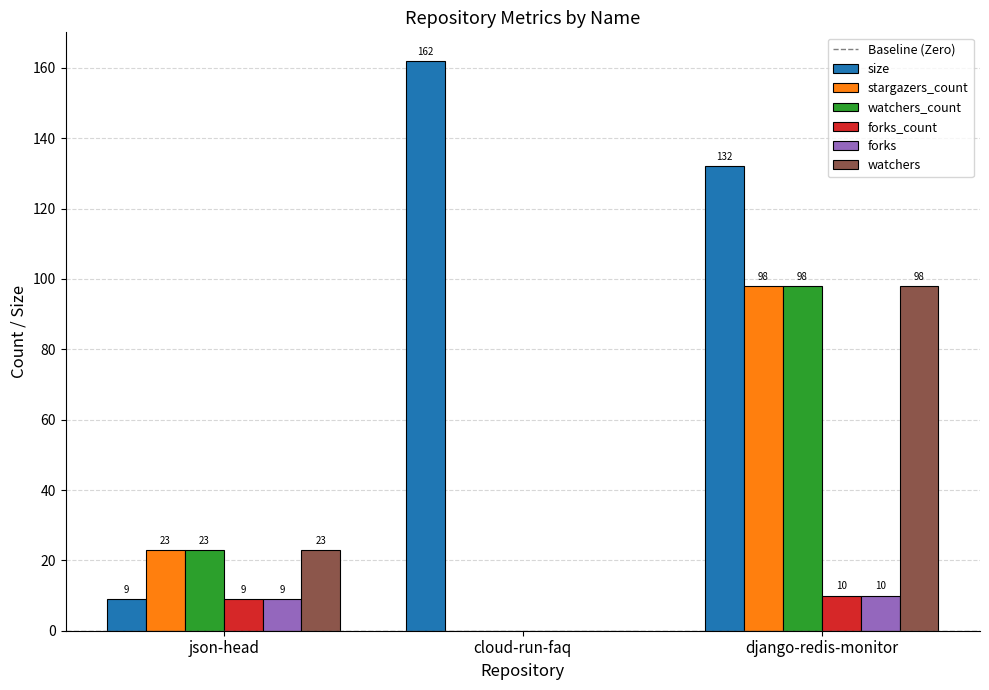

Reading left to right, transcribe all the data shown in this chart.

size: json-head=9	cloud-run-faq=162	django-redis-monitor=132
stargazers_count: json-head=23	cloud-run-faq=0	django-redis-monitor=98
watchers_count: json-head=23	cloud-run-faq=0	django-redis-monitor=98
forks_count: json-head=9	cloud-run-faq=0	django-redis-monitor=10
forks: json-head=9	cloud-run-faq=0	django-redis-monitor=10
watchers: json-head=23	cloud-run-faq=0	django-redis-monitor=98